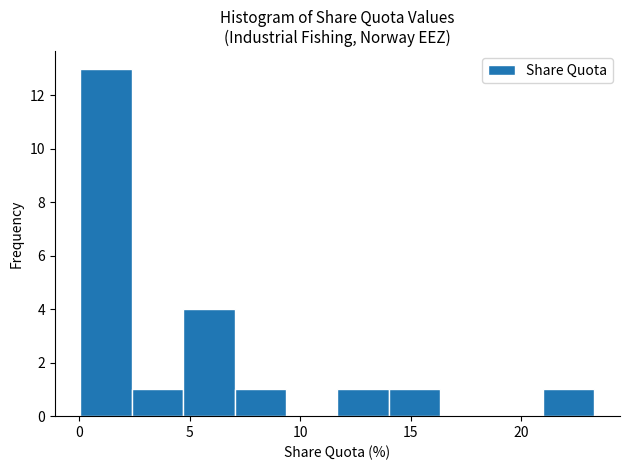

Reading left to right, transcribe this chart: for each bar, give the range it covers on the x-axis and its height. Neither the bar edges nor the heights are printed on the chart, so give them approximately, as read against the axes.

0.0 to 2.5: 13
2.5 to 4.5: 1
4.5 to 7.0: 4
7.0 to 9.5: 1
9.5 to 11.5: 0
11.5 to 14.0: 1
14.0 to 16.5: 1
16.5 to 18.5: 0
18.5 to 21.0: 0
21.0 to 23.5: 1